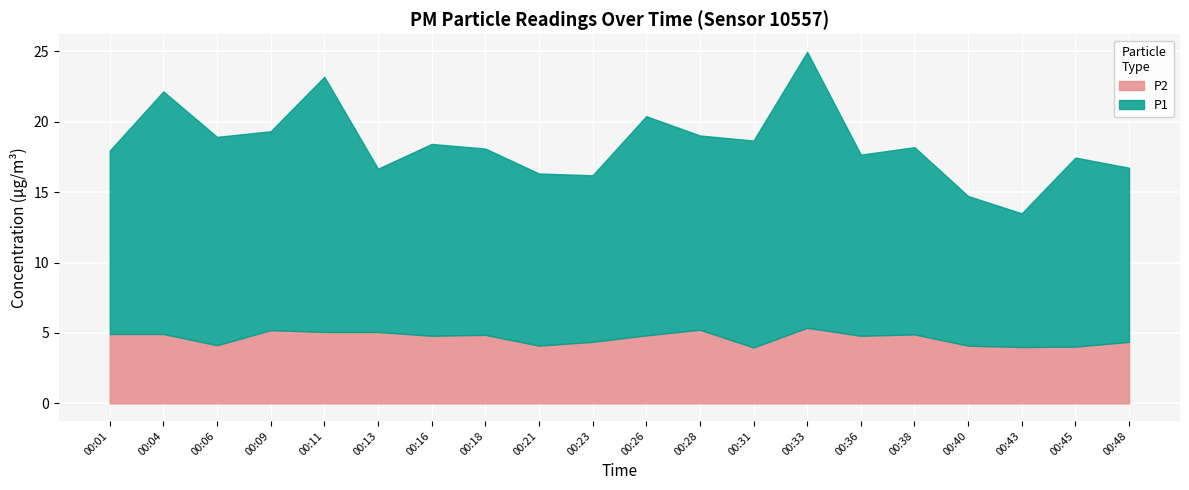

Reading left to right, list all the values displayed in this chart.

P1: 00:01=13.0	00:04=17.2	00:06=14.8	00:09=14.1	00:11=18.1	00:13=11.6	00:16=13.6	00:18=13.2	00:21=12.2	00:23=11.8	00:26=15.6	00:28=13.8	00:31=14.7	00:33=19.6	00:36=12.9	00:38=13.3	00:40=10.6	00:43=9.5	00:45=13.4	00:48=12.4
P2: 00:01=4.9	00:04=4.9	00:06=4.1	00:09=5.2	00:11=5.1	00:13=5.1	00:16=4.8	00:18=4.9	00:21=4.1	00:23=4.4	00:26=4.8	00:28=5.2	00:31=4.0	00:33=5.4	00:36=4.8	00:38=4.9	00:40=4.1	00:43=4.0	00:45=4.0	00:48=4.4